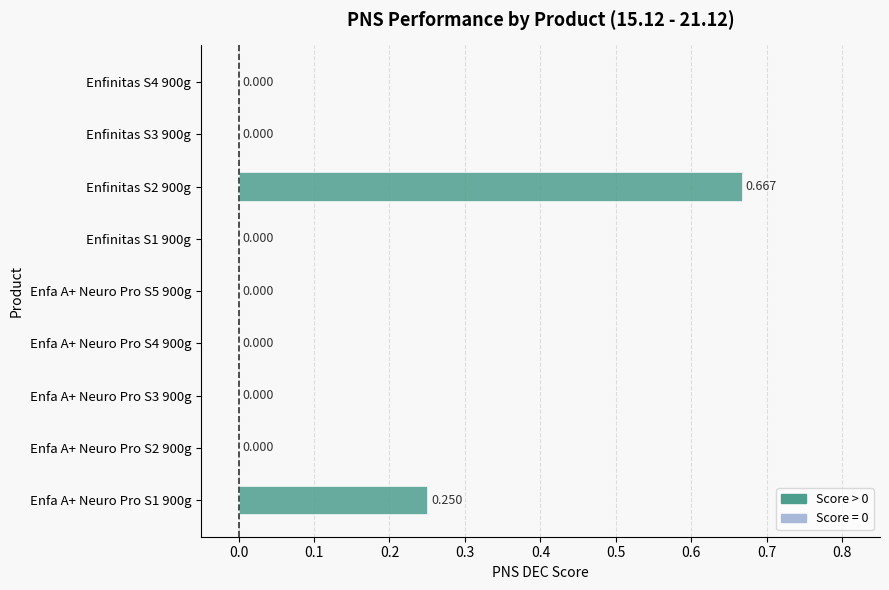

What is the difference between the second highest and minimum values?

0.2